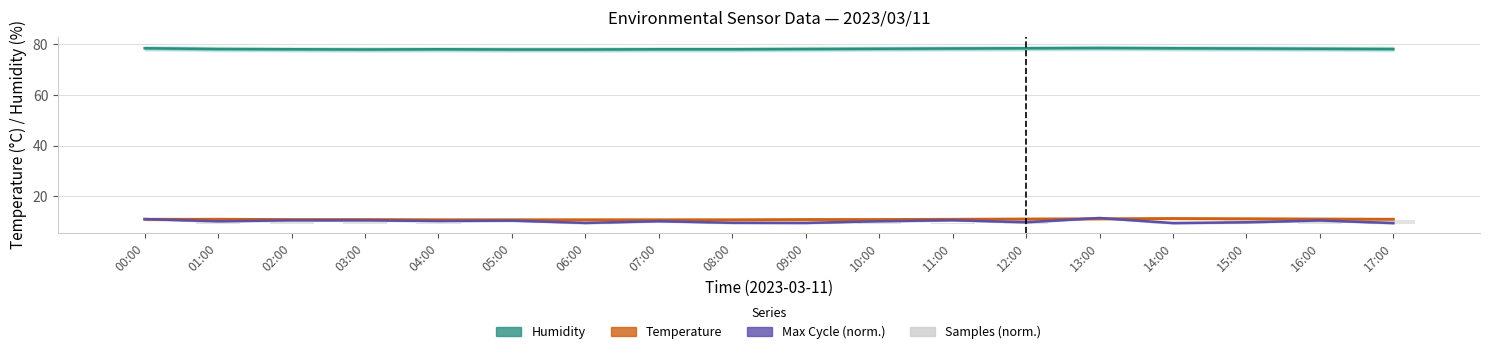

Which series has the largest range (max minus min)?

Max Cycle (norm.)